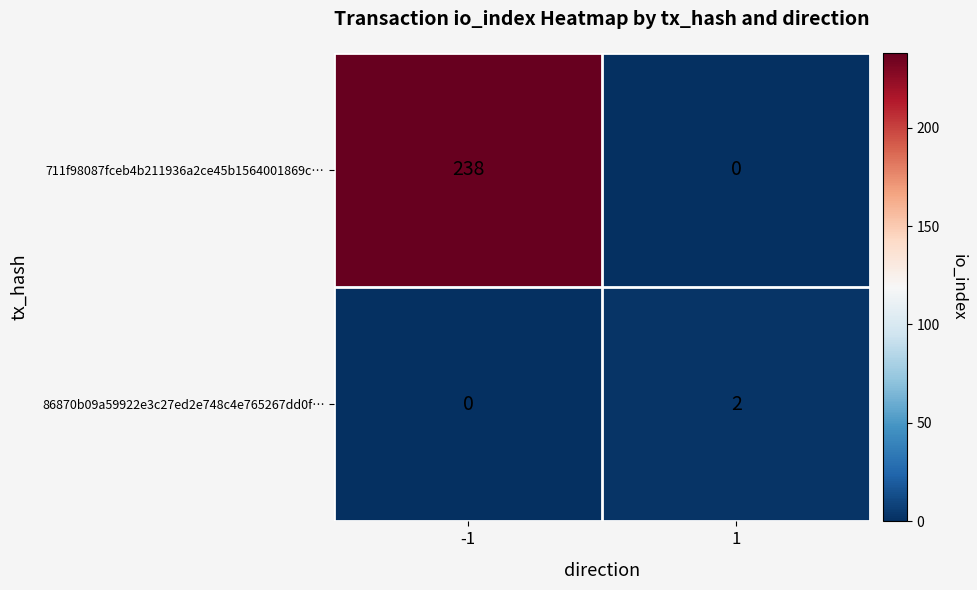

What is the total value across all series at -1?

238